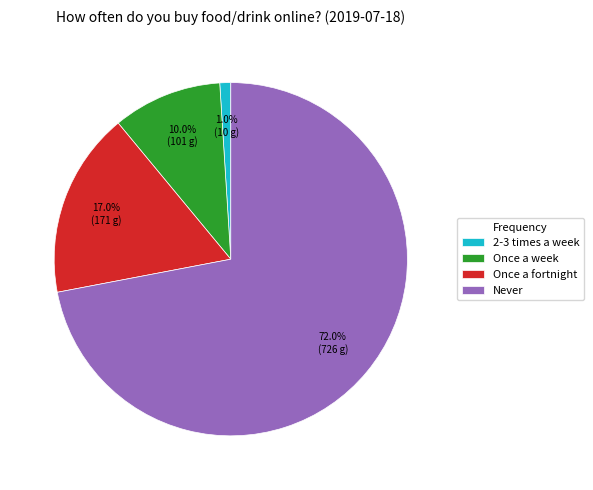

To the nearest percent, what portion does 2-3 times a week represent?

1%